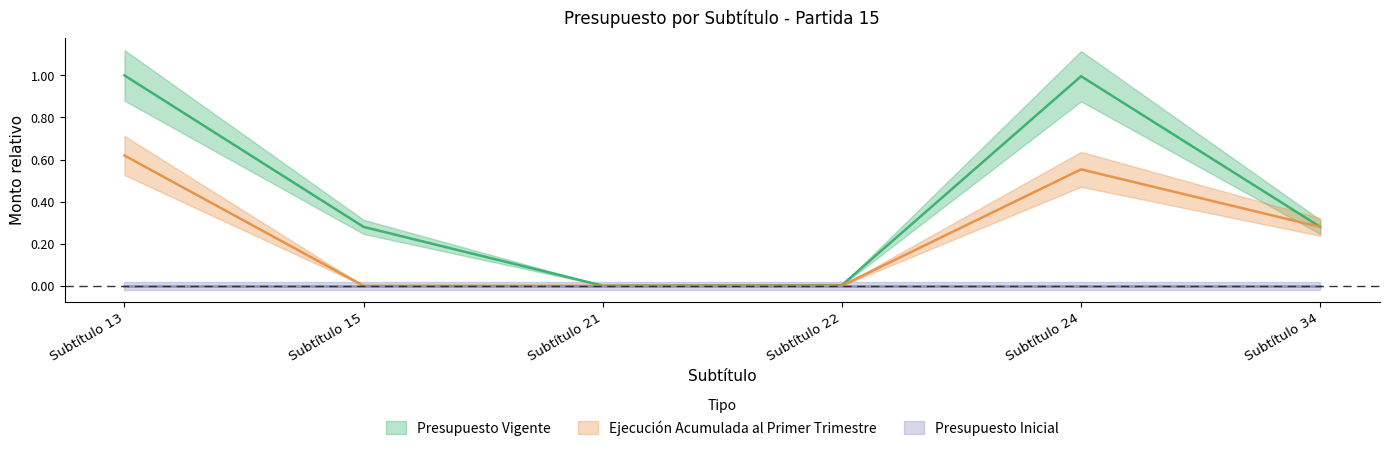

Which has a higher value, Subtítulo 34 or Subtítulo 13?

Subtítulo 13